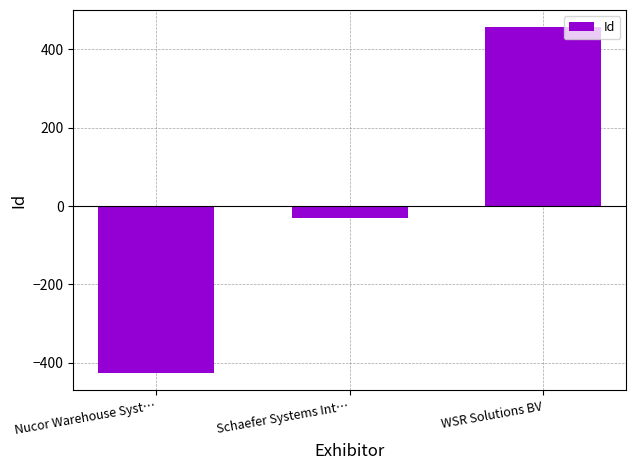

How many distinct data groups are displayed?

1